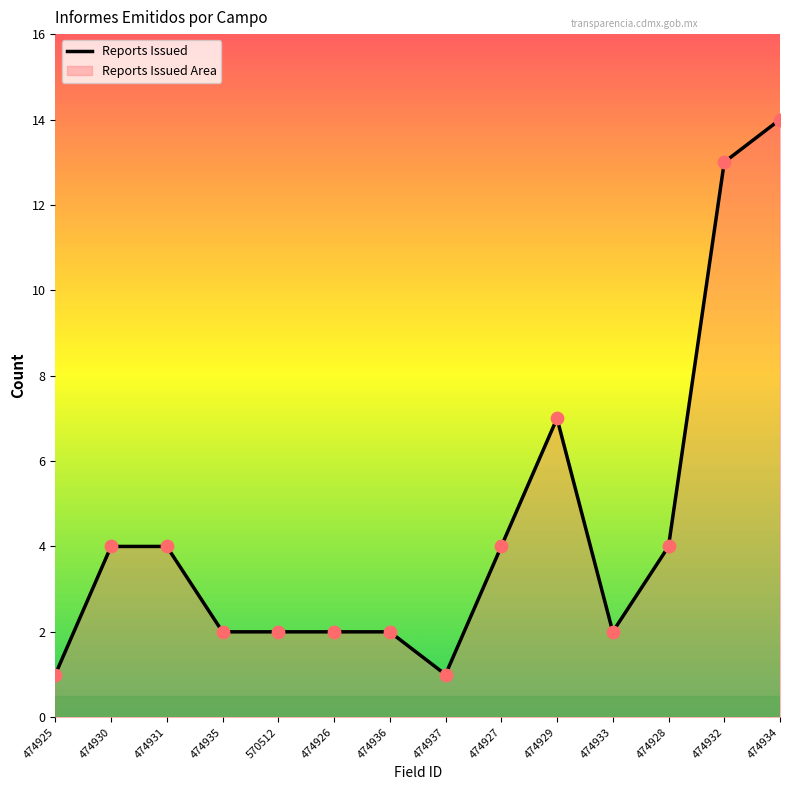

What is the change in value from 474933 to 474934?

+12